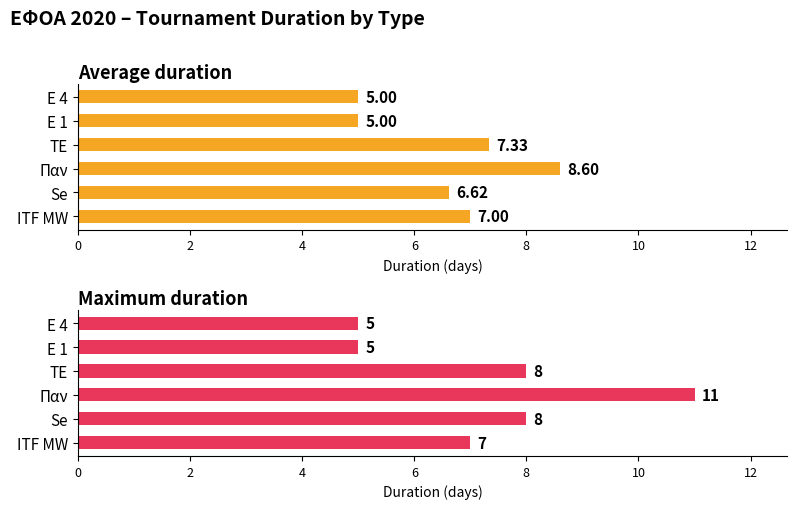

How many values in the Maximum duration series are below 8?

3